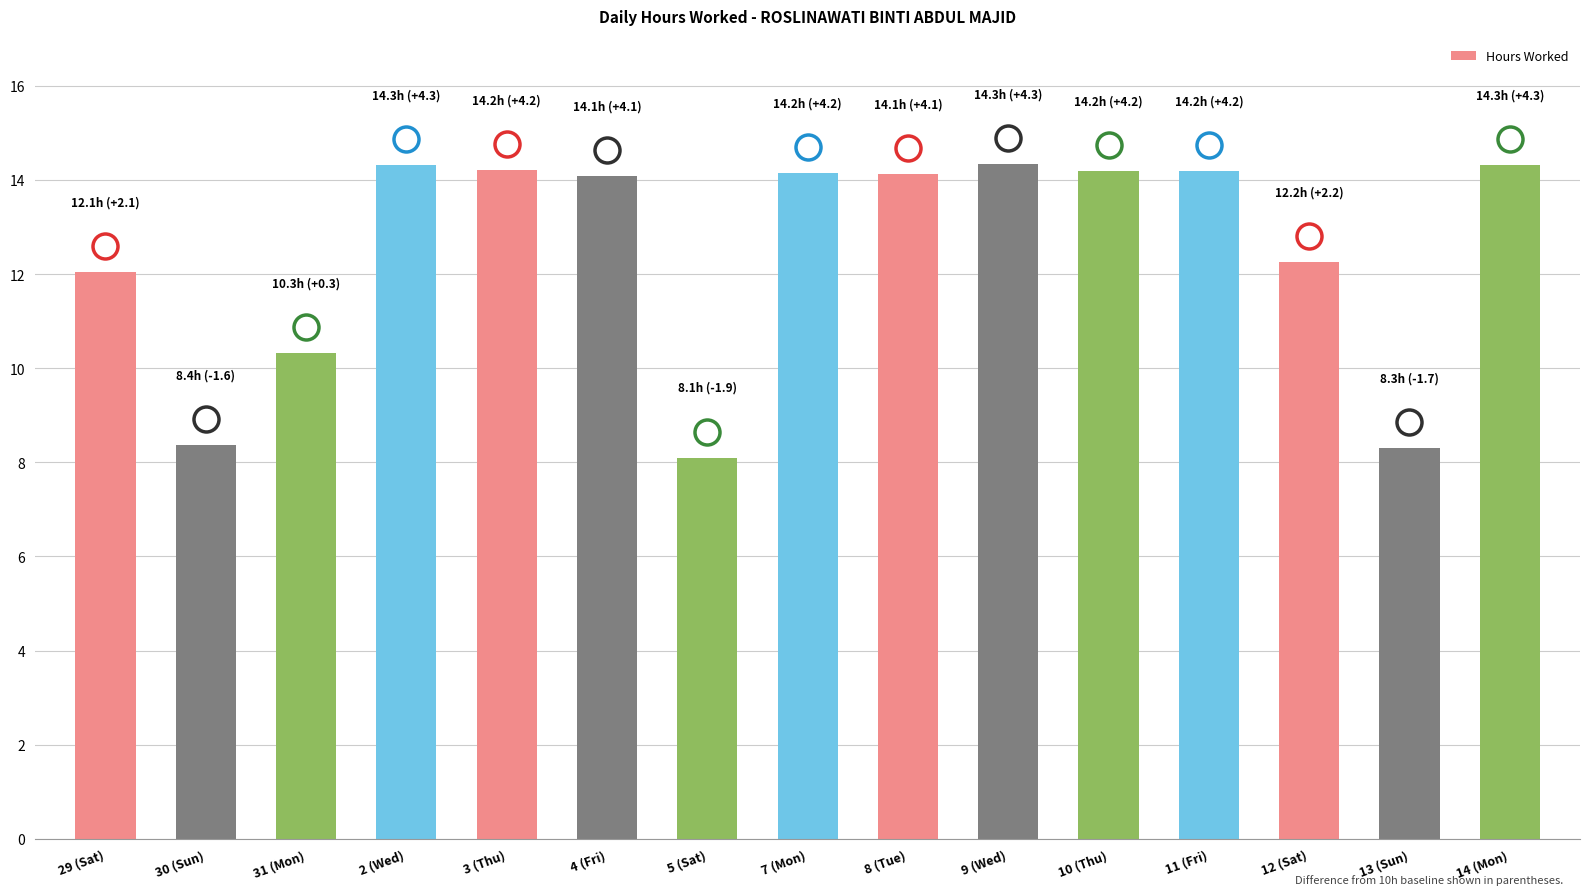

How many bars are there in total?

15